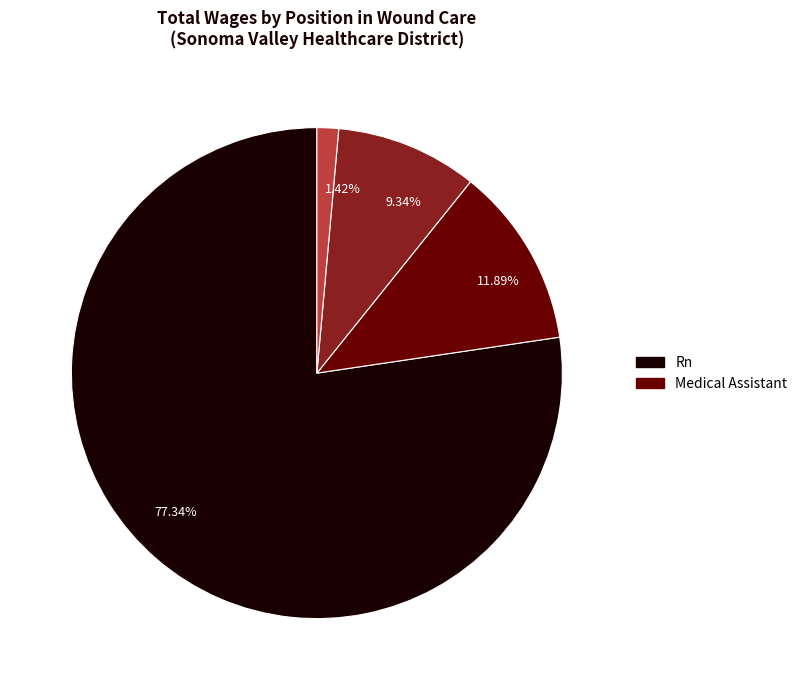

Do 1.42% and 11.89% together represent more than half of the pie?

No